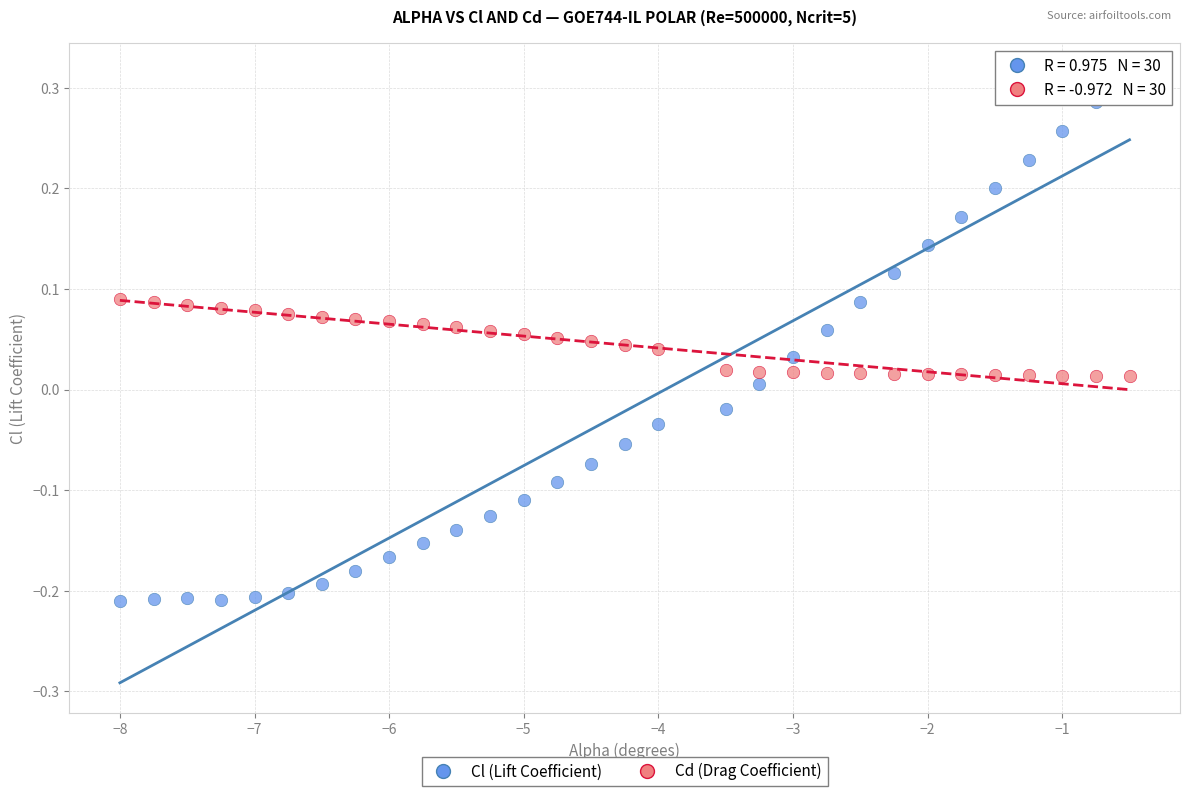

Which series contains the highest Y value?

Cl (Lift Coefficient)